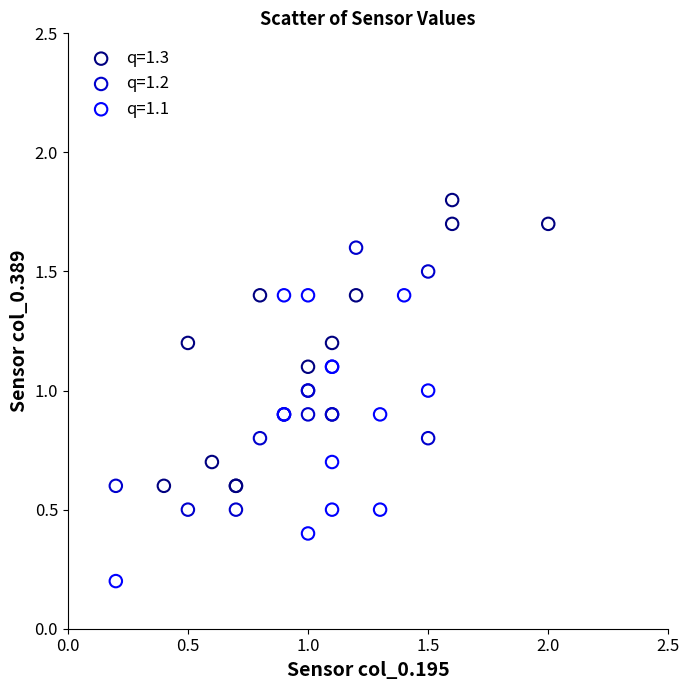

Which series contains the lowest Y value?

q=1.1